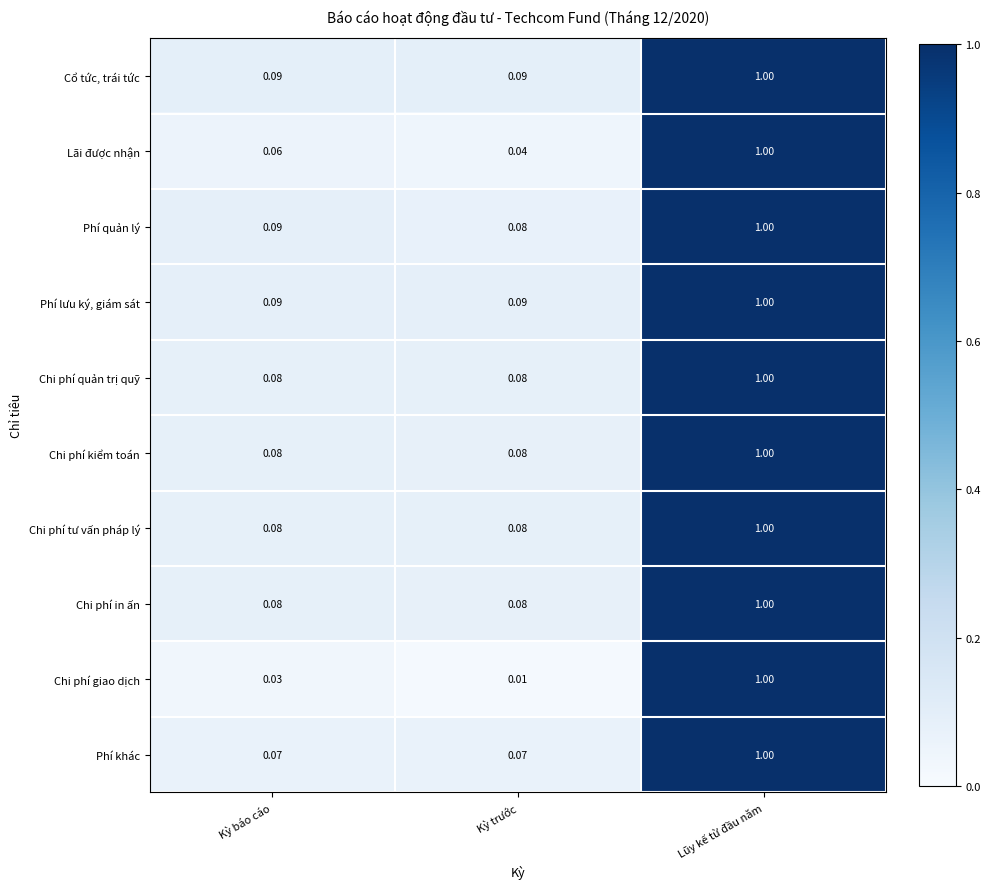

At which category is the sum across all series the highest?

Lũy kế từ đầu năm